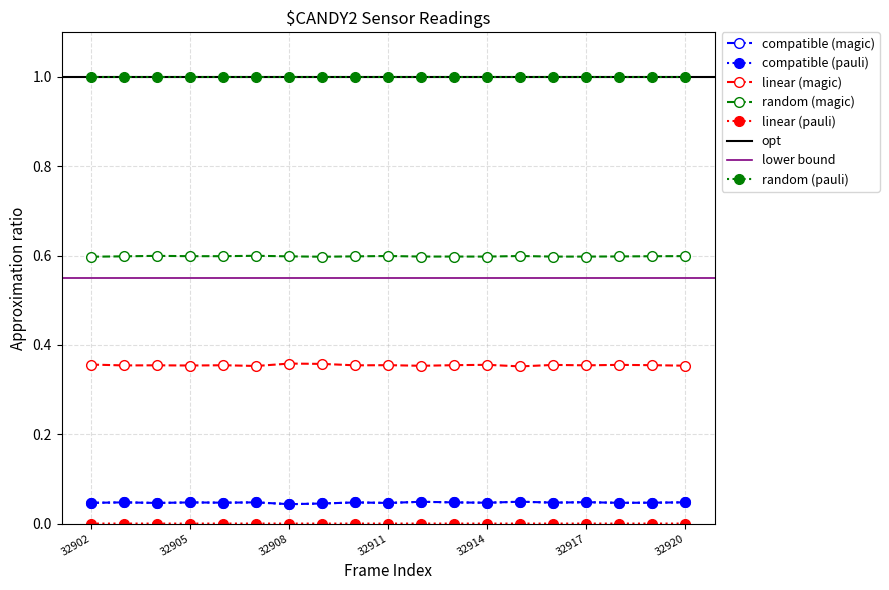

Which has a higher value, 32920 or 32911?

32920